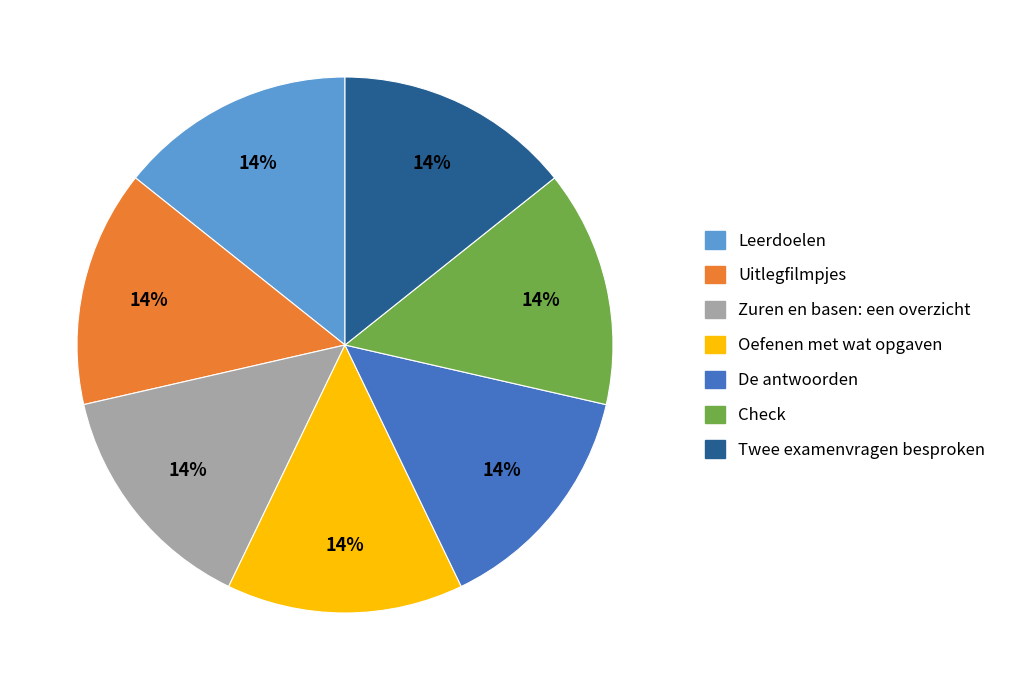

How many segments does this pie chart have?

7